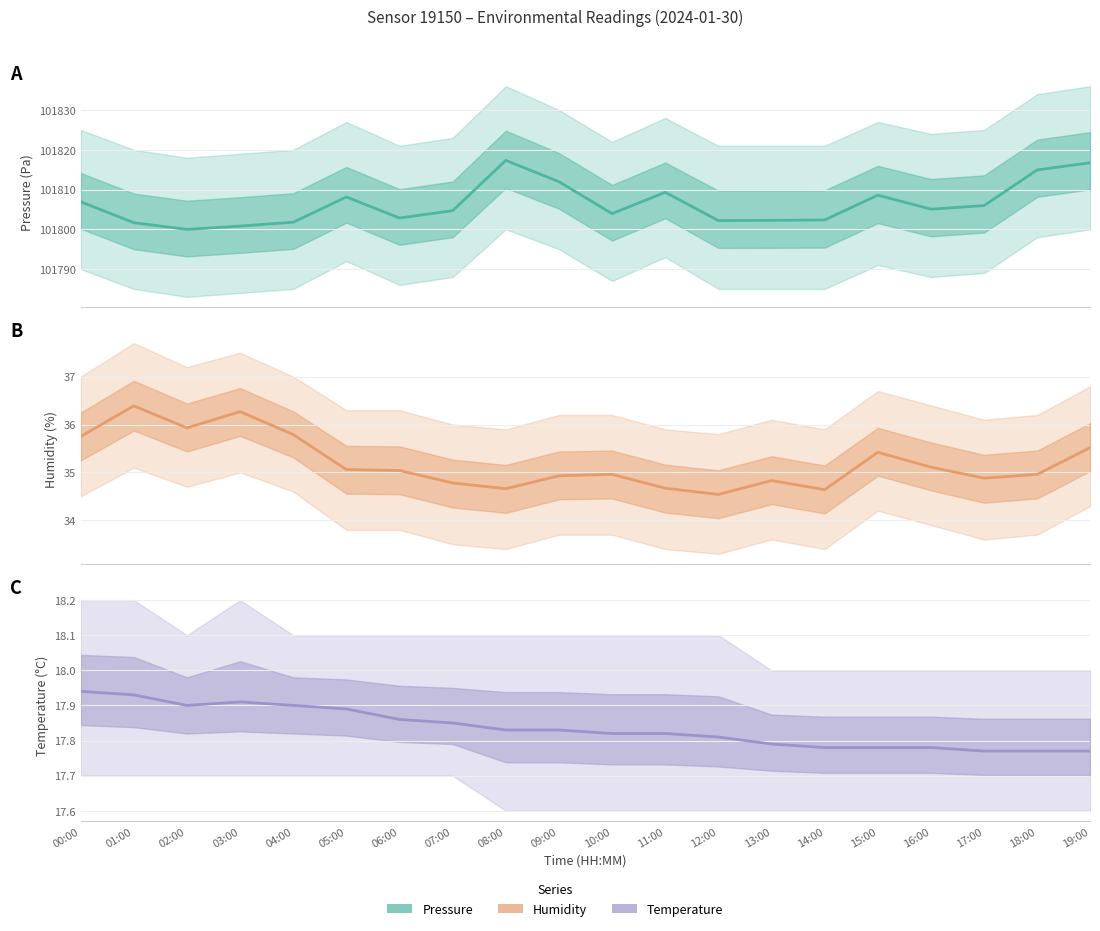

What position from the left is 01:00?

2